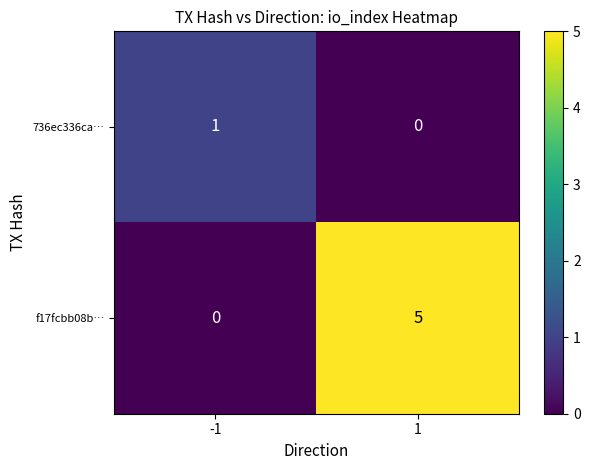

Reading right to left, what are all the values shown in this chart?

736ec336ca…: 0	1
f17fcbb08b…: 5	0